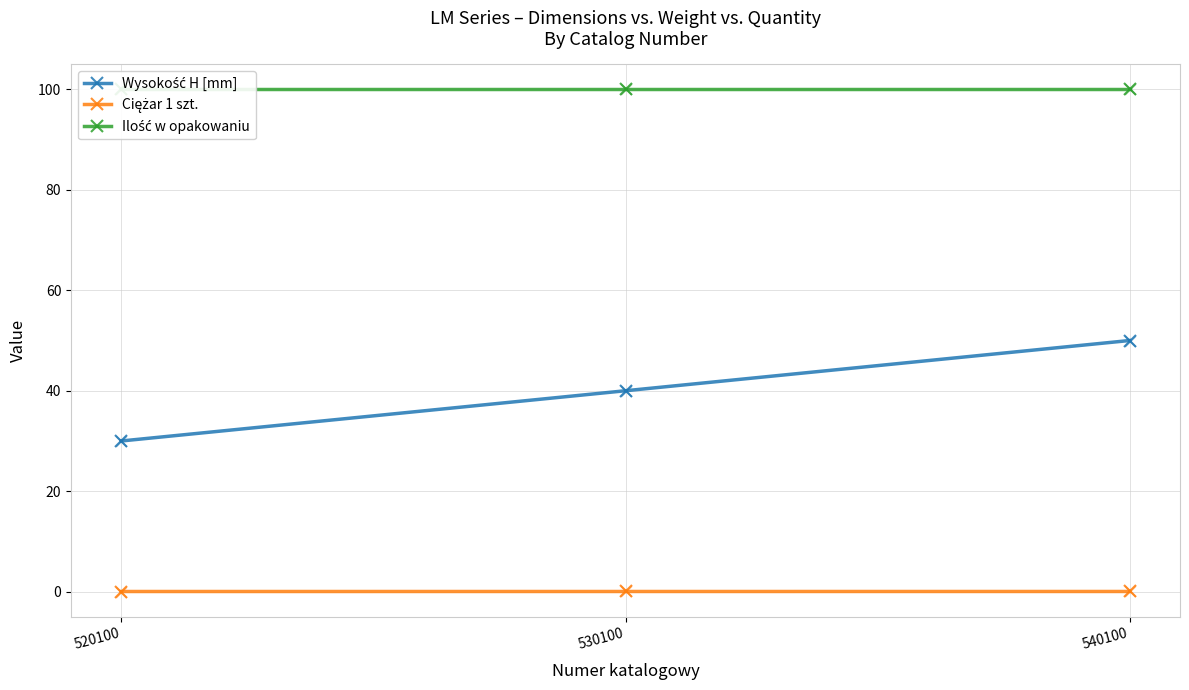

What is the total value across all series at 530100?

140.0